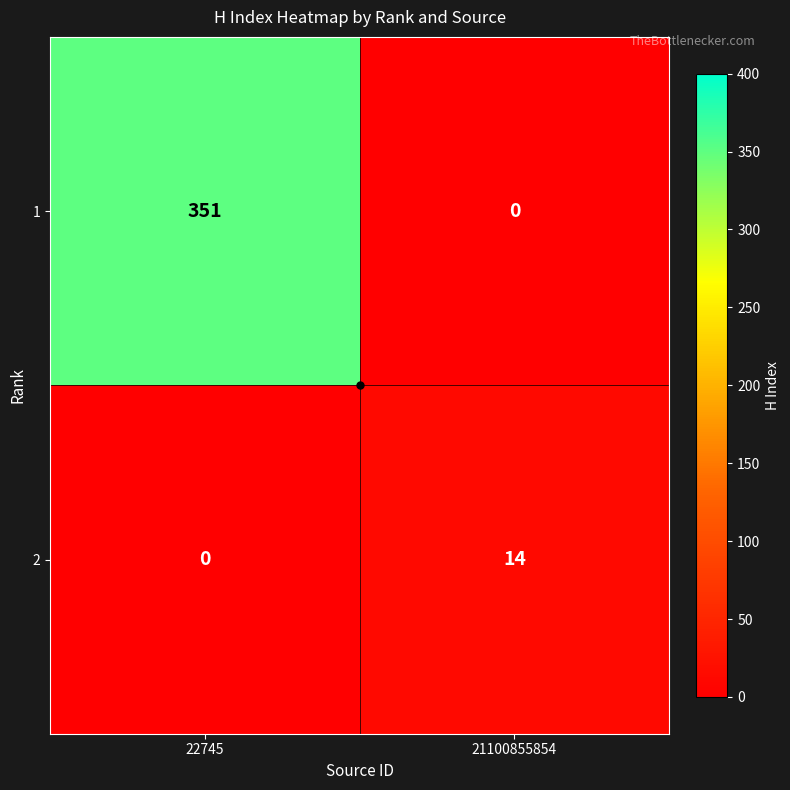

What is the sum of the 1 values at 21100855854 and 22745?

351